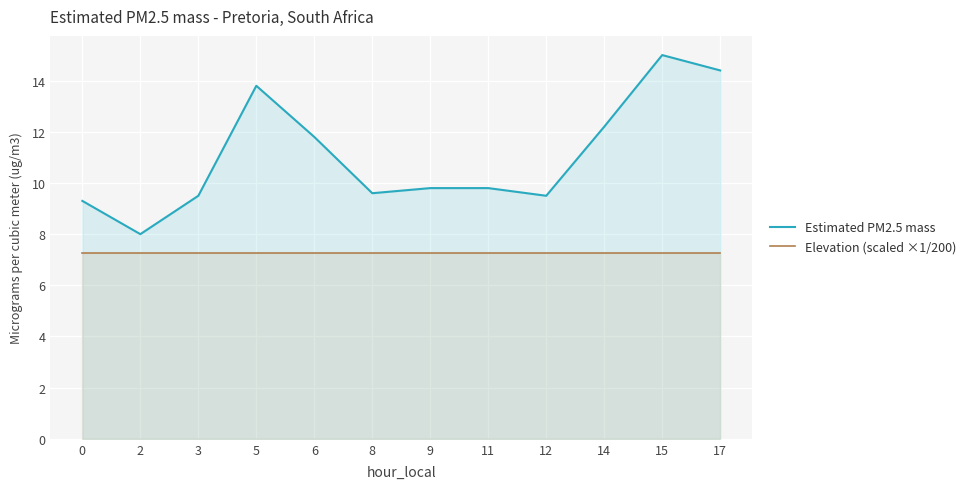

Which series has the largest total across all categories?

Estimated PM2.5 mass